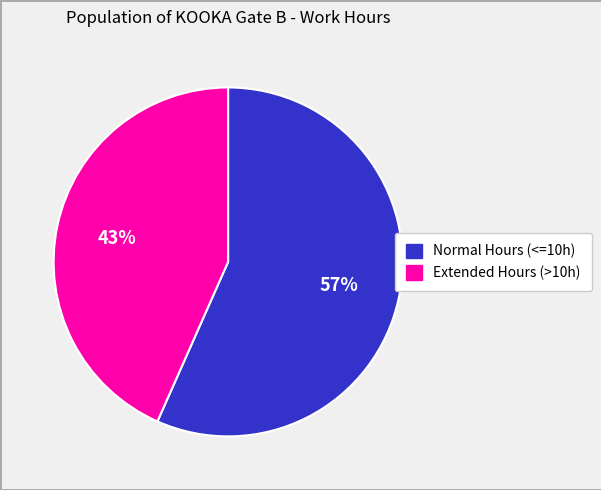

Is there a majority slice in this chart?

Yes